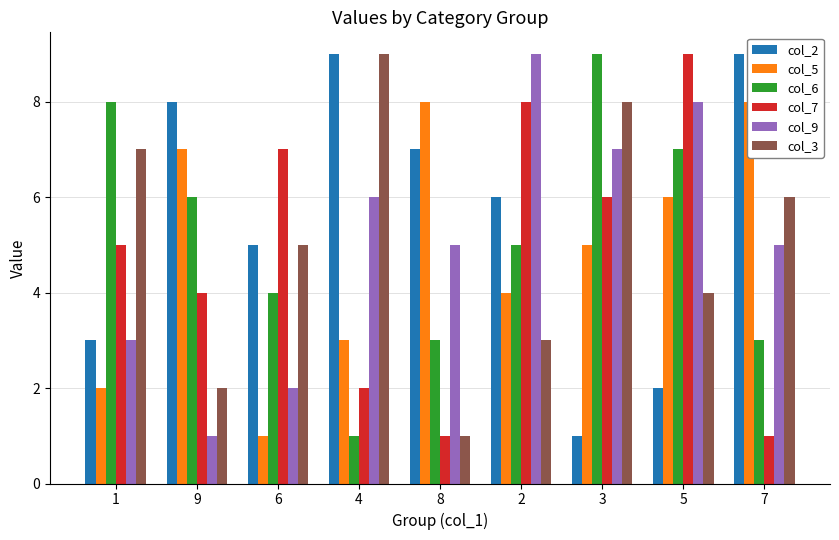

What is the highest value of the col_6 series?

9